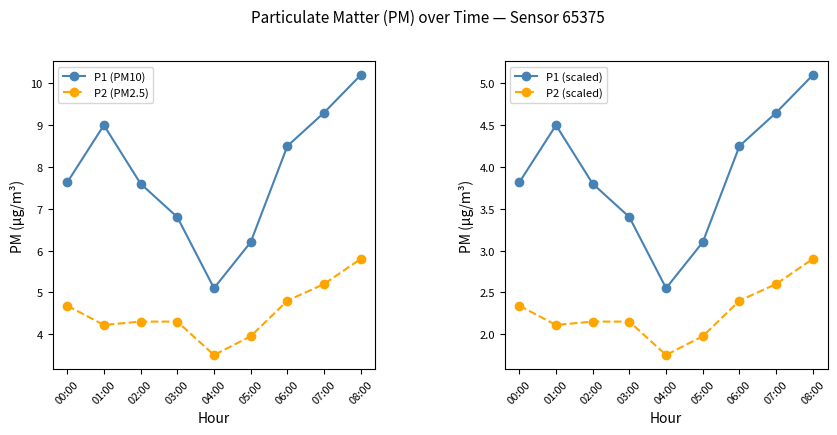

At how many categories does at least one series exceed 8?

4